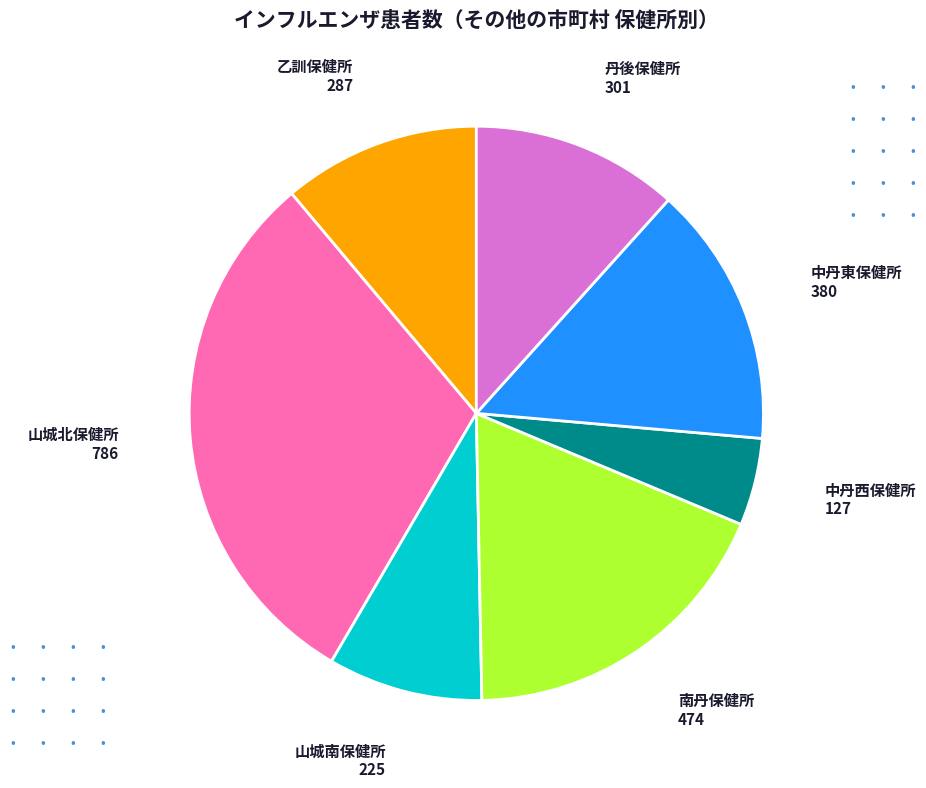

The 丹後保健所 slice represents 6% of the pie. True or false?

False